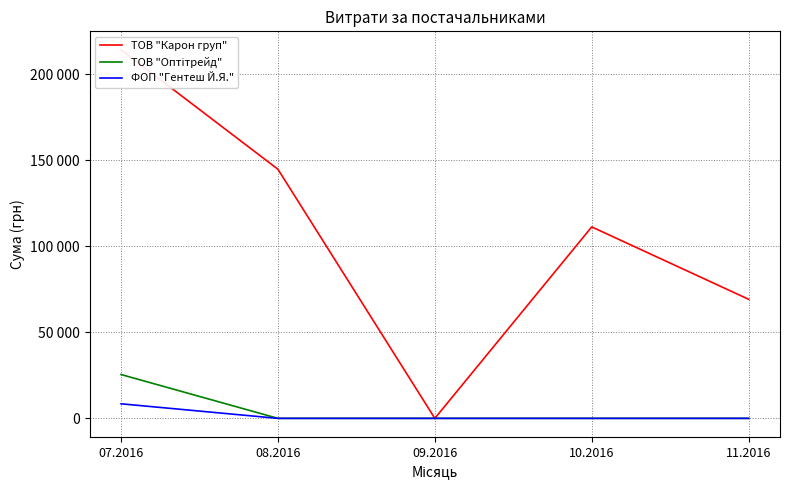

What are all the series names shown in the legend?

ТОВ "Карон груп", ТОВ "Оптітрейд", ФОП "Гентеш Й.Я."